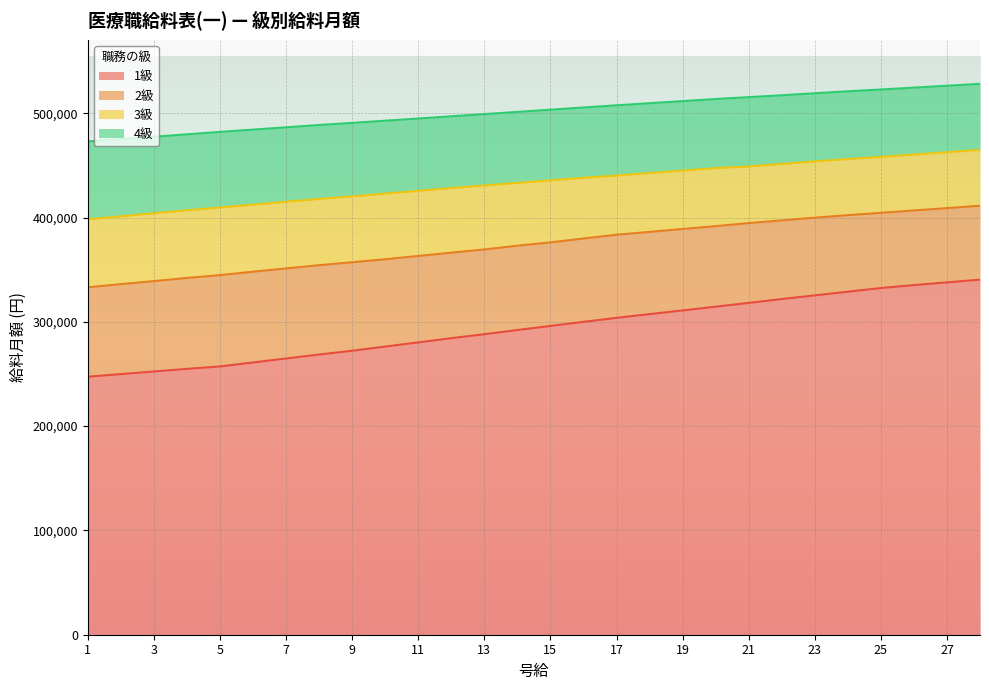

True or false: 1級 and 3級 cross at least once.

False